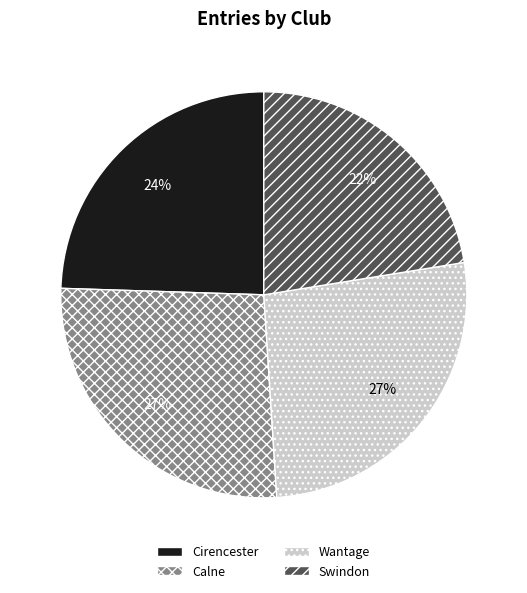

Count the number of slices in the pie.

4